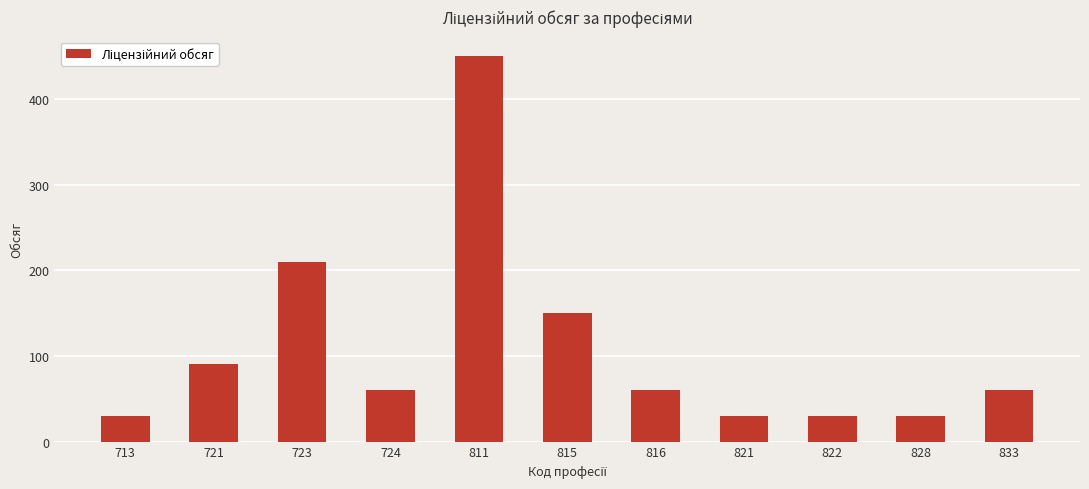

What value does the data have at 828?

30